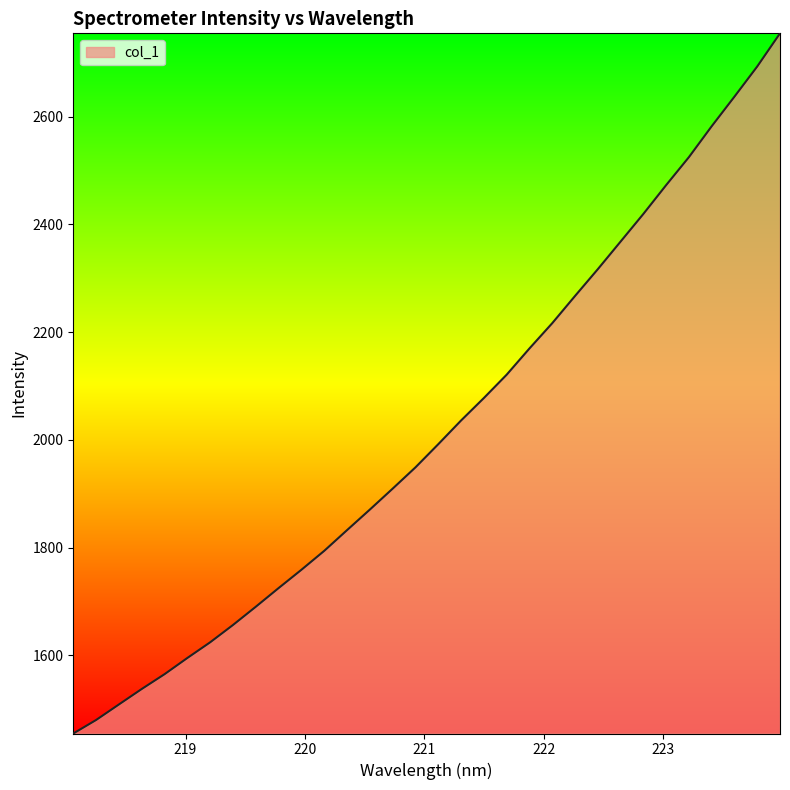

What is the minimum value shown in the chart?

1455.2